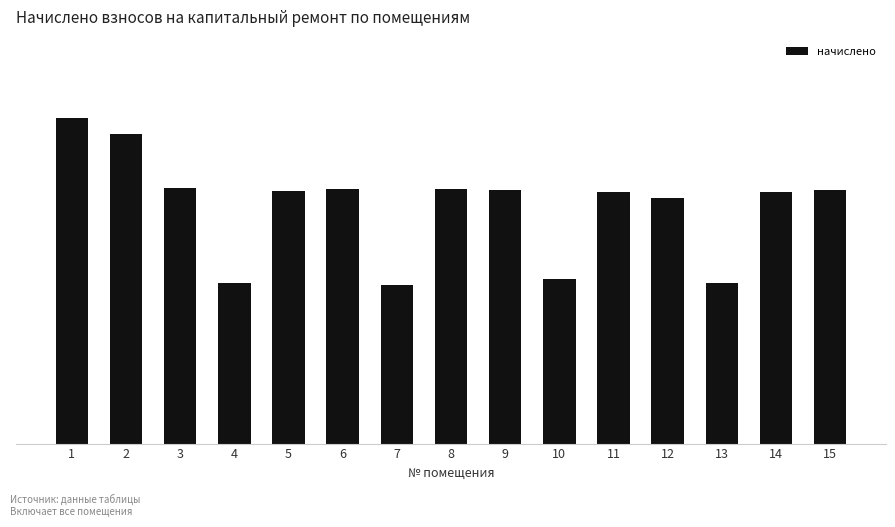

Rank the categories by value from highest to lowest.

1, 2, 3, 8, 6, 9, 15, 5, 11, 14, 12, 10, 4, 13, 7